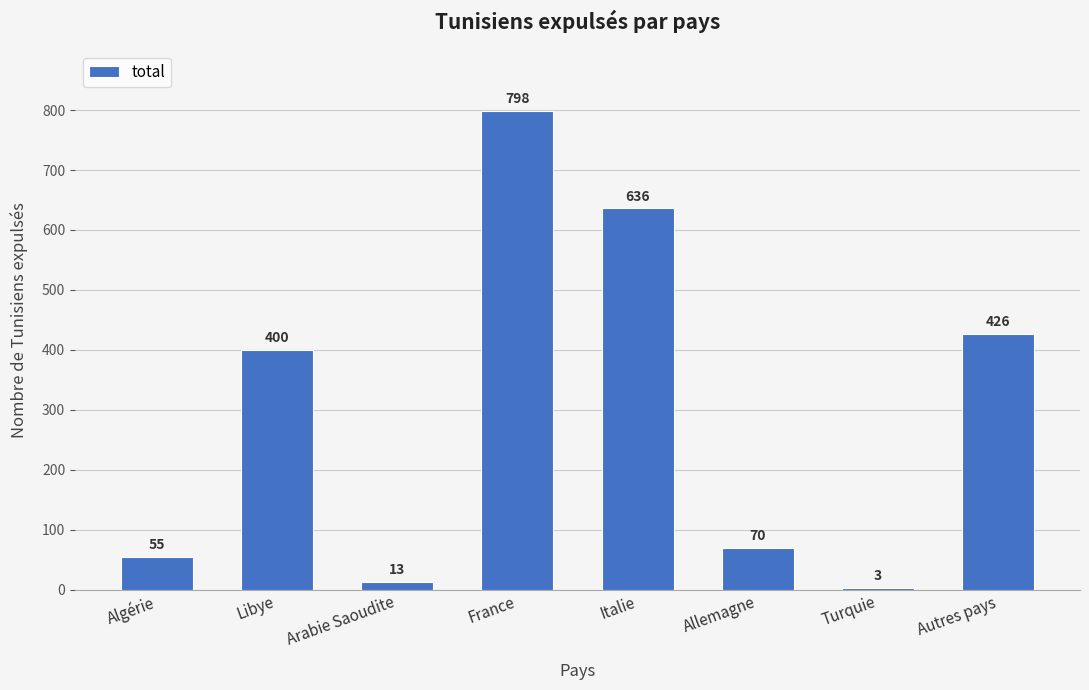

What is the change in value from Italie to Allemagne?

-566